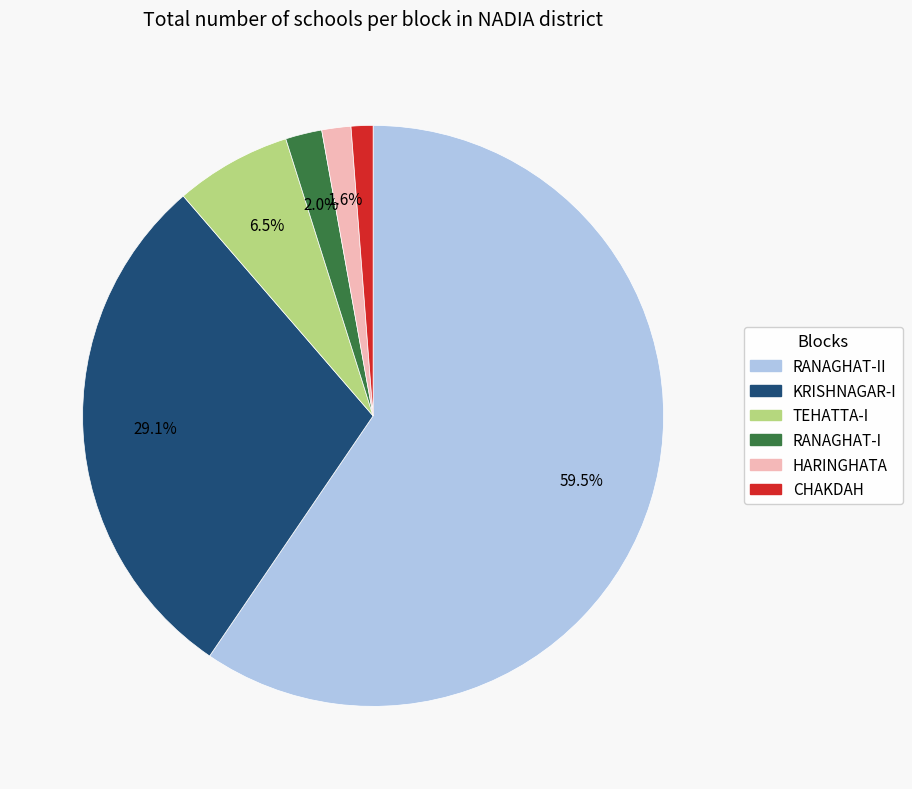

Does any single category account for the majority?

Yes